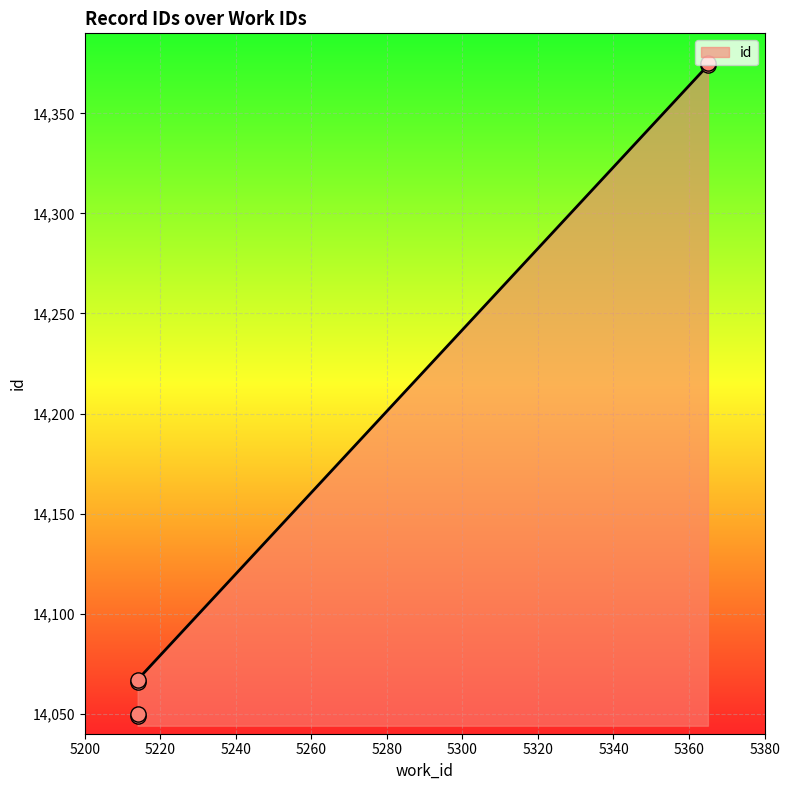

Between 5214 and 5214, which is larger?

5214